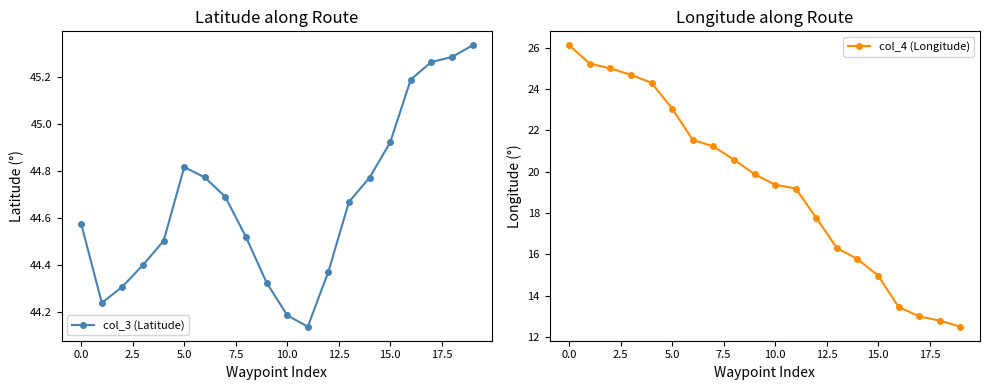

Which series has the largest total across all categories?

col_3 (Latitude)